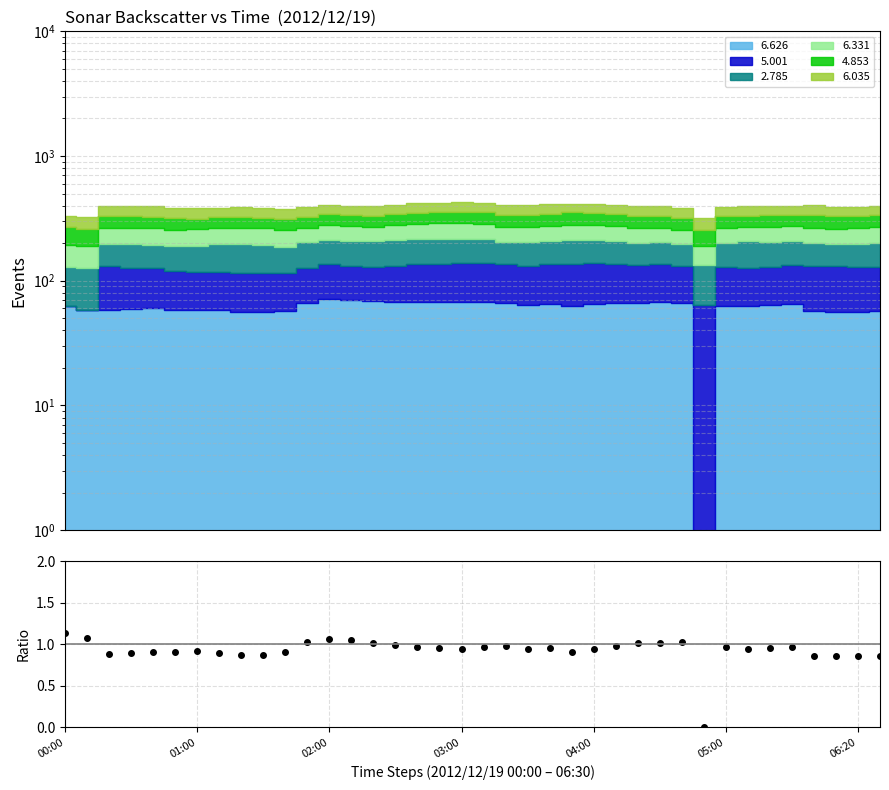

What is the difference between the maximum and second lowest values?

0.3